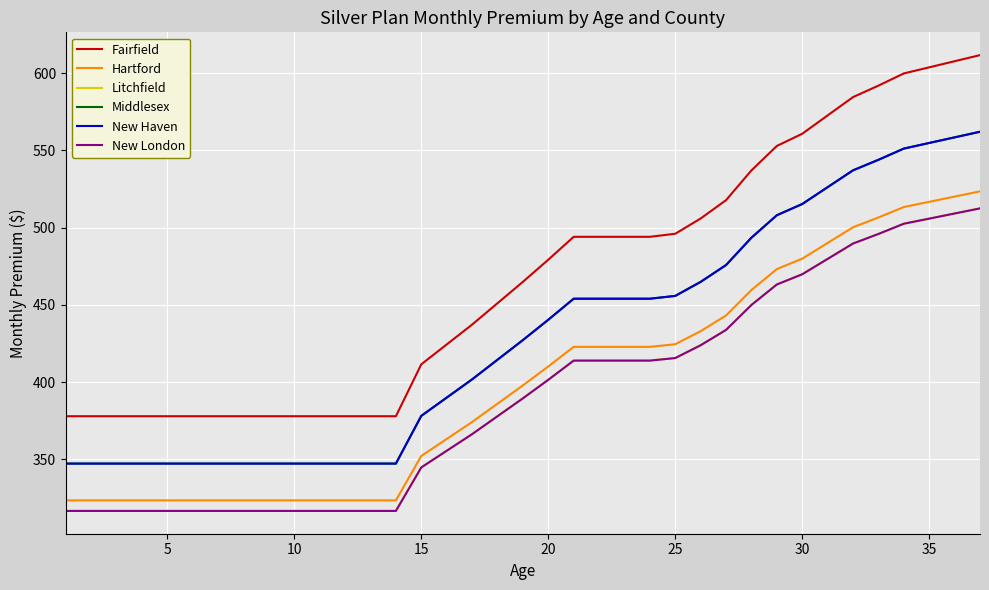

Does the chart have visible grid lines?

Yes